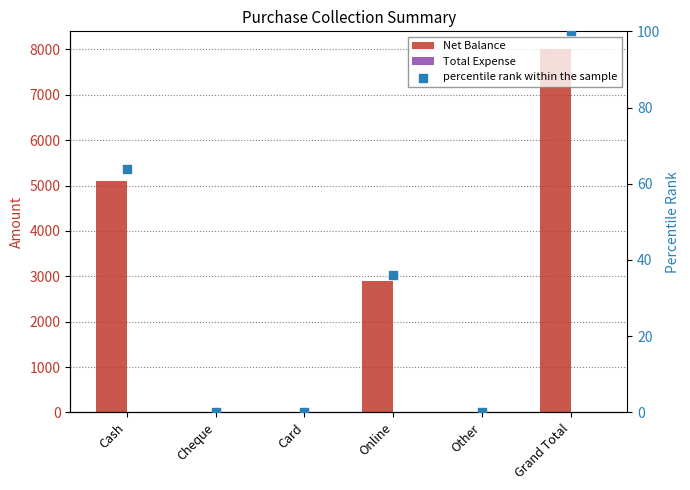

Which series has the largest total across all categories?

Net Balance